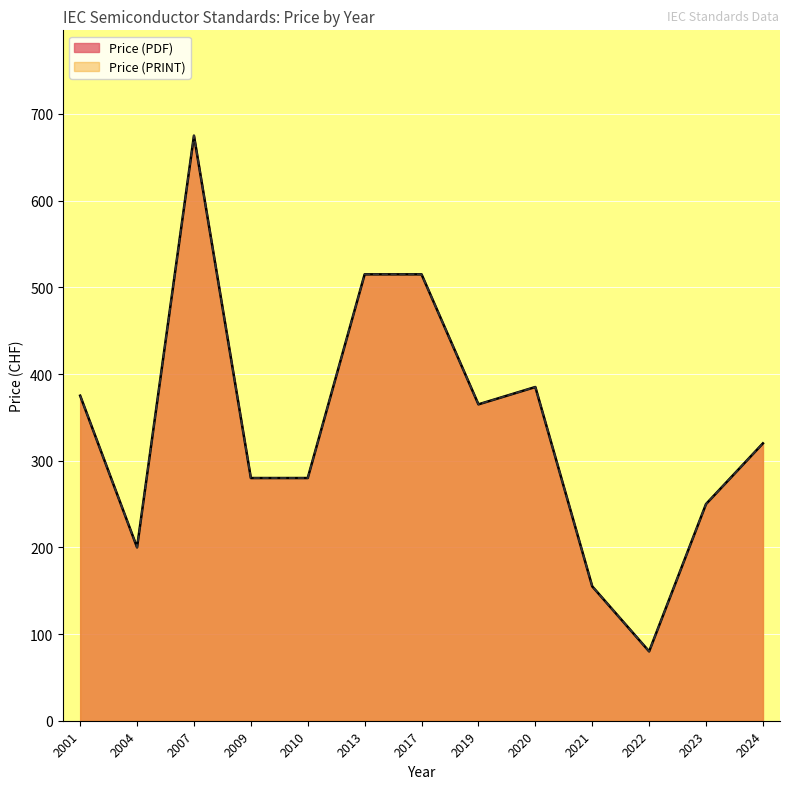

True or false: Price (PRINT) has more than 0 interior local peaks.

True